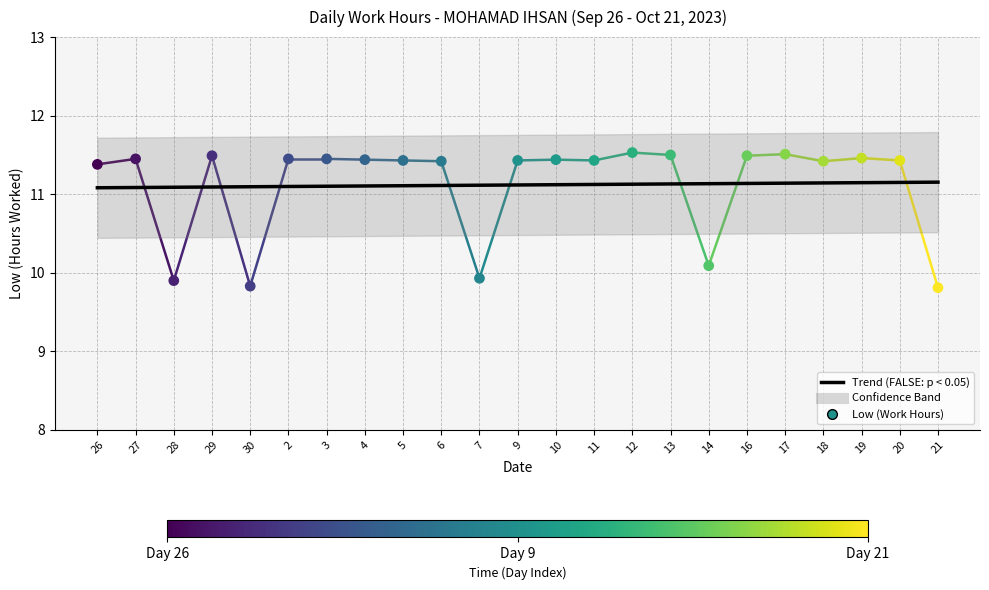

Between 30 and 7, which is larger?

7